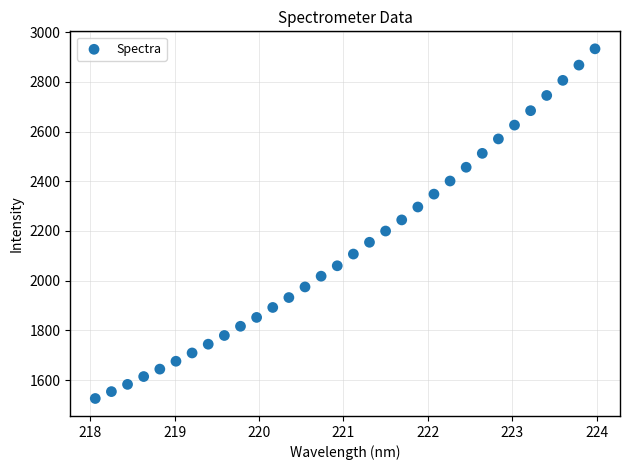

What is the range of X values (max minus min)?

5.9